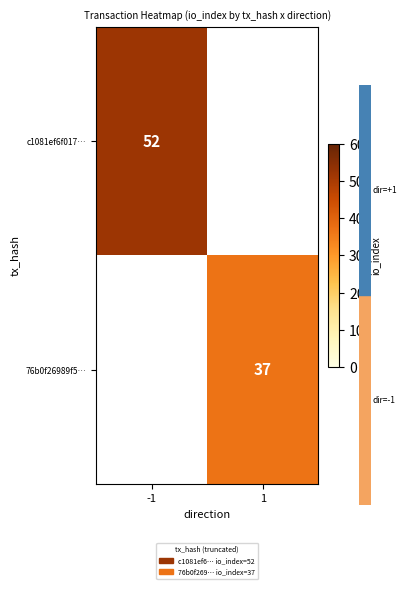

What is the smallest value displayed?

37.0